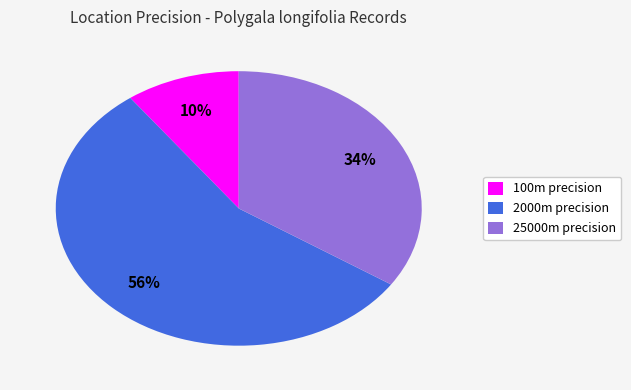

Which has a higher value, 2000m precision or 100m precision?

2000m precision